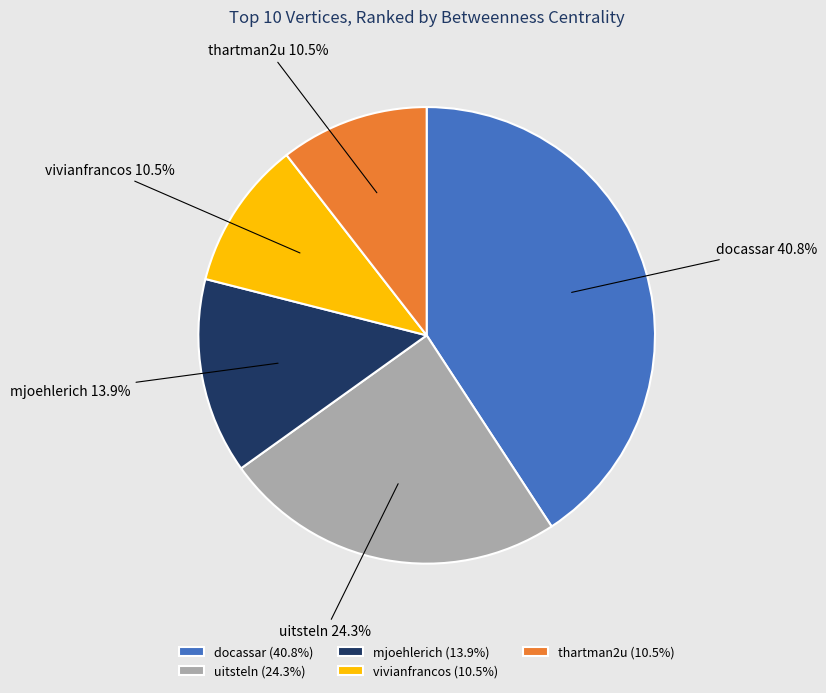

Do mjoehlerich and thartman2u together represent more than half of the pie?

No